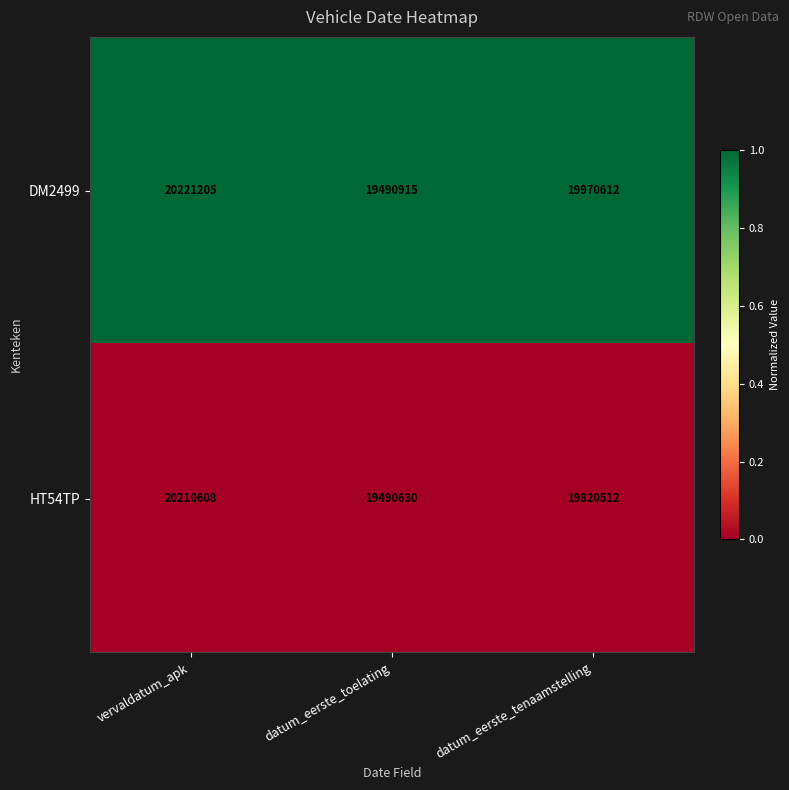

At which category is the sum across all series the highest?

vervaldatum_apk